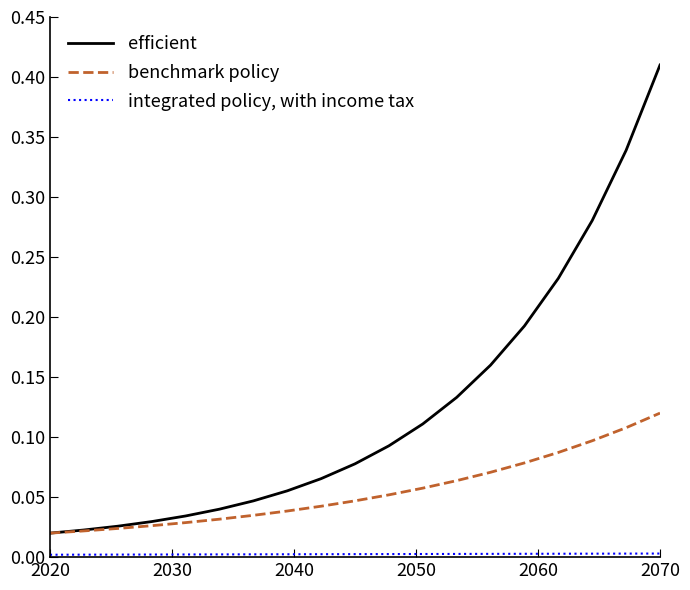

Which series has the largest range (max minus min)?

efficient